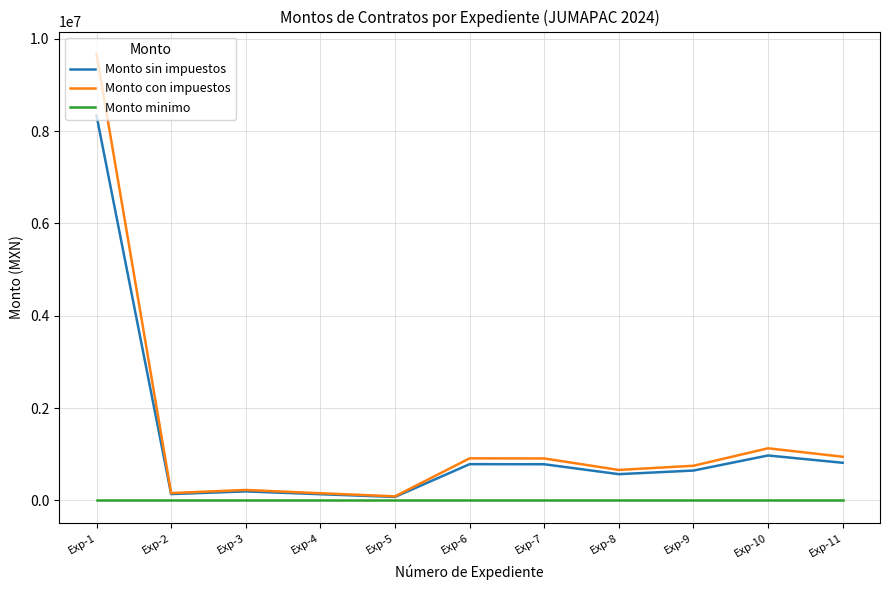

Which category has the highest value across all series?

Exp-1